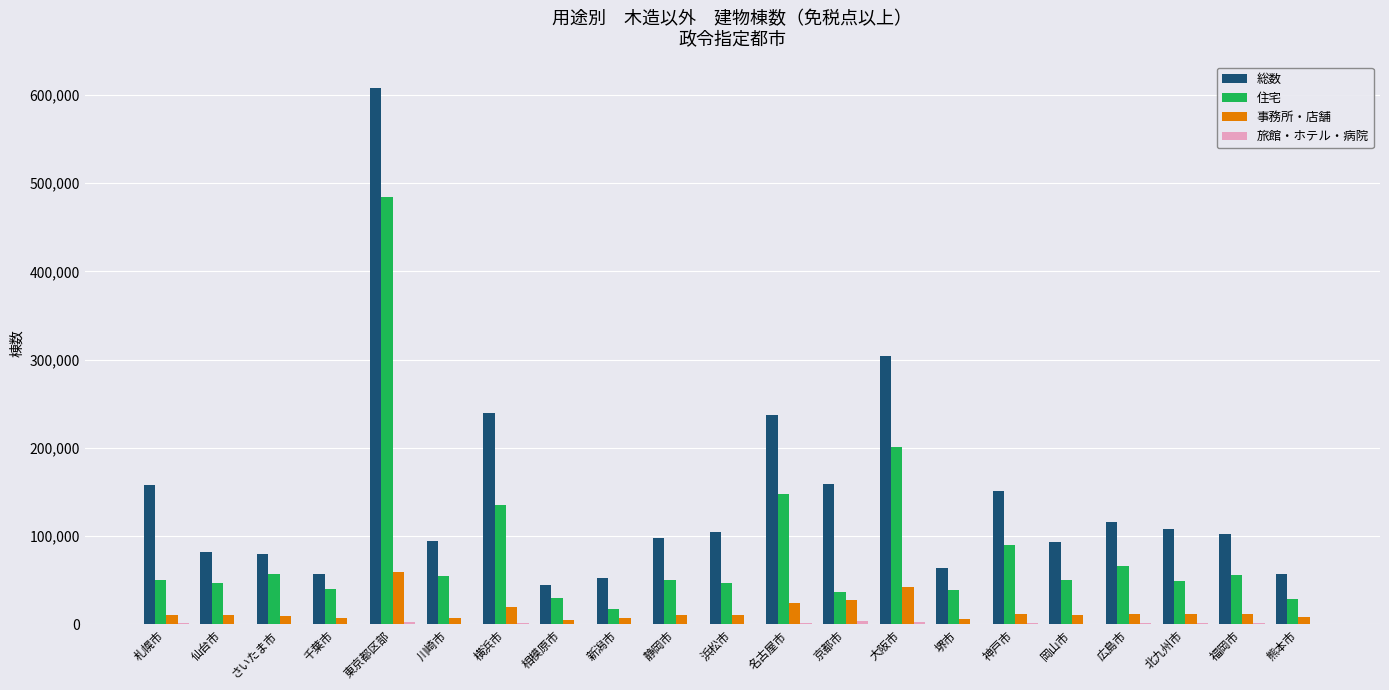

Between 仙台市 and 京都市, which series saw the biggest shift?

総数